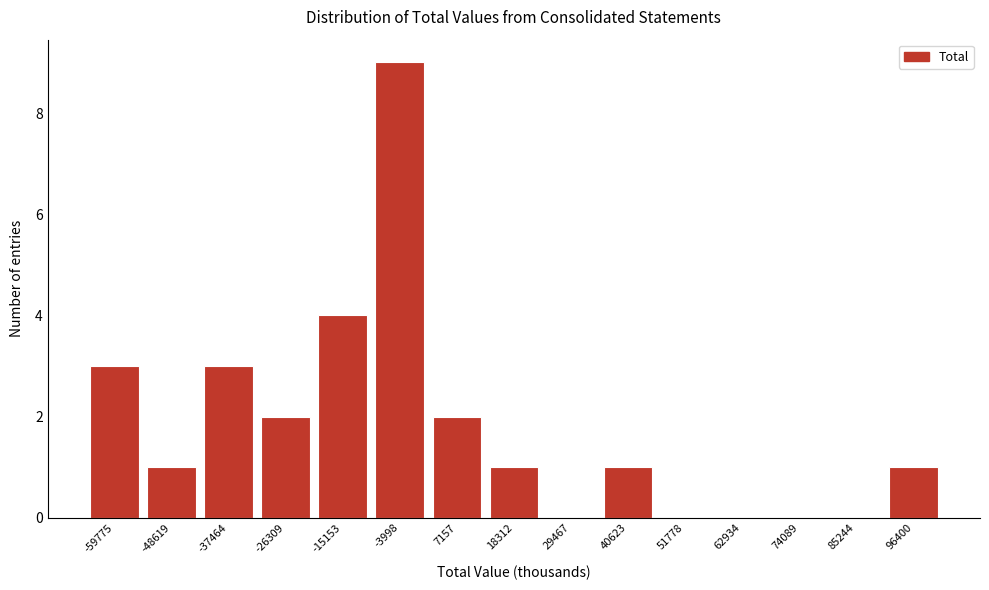

Reading right to left, extract all data points from this chart.

96400=1	85244=0	74089=0	62934=0	51778=0	40623=1	29467=0	18312=1	7157=2	-3998=9	-15153=4	-26309=2	-37464=3	-48619=1	-59775=3